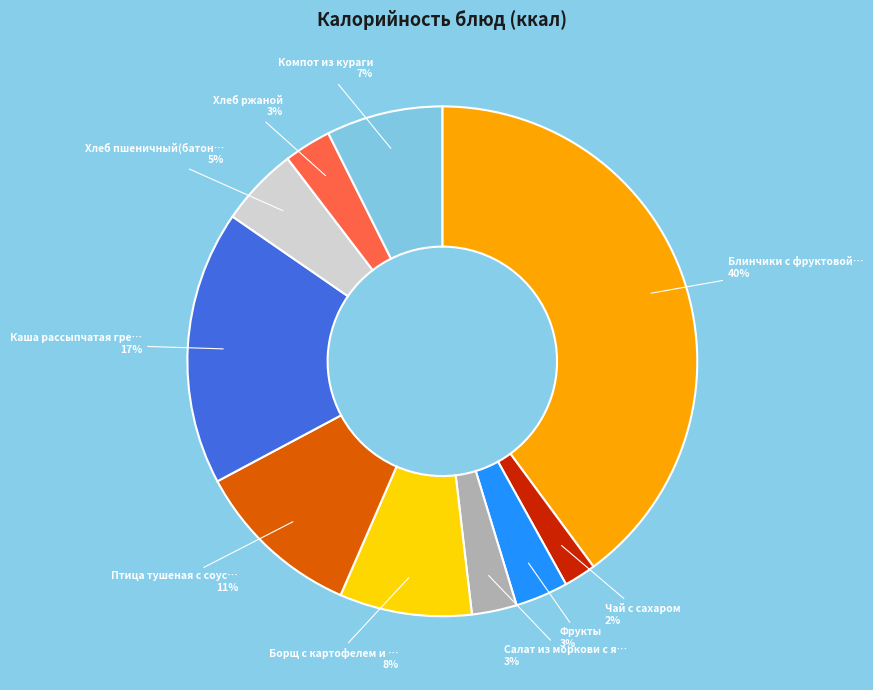

Is there a majority slice in this chart?

No